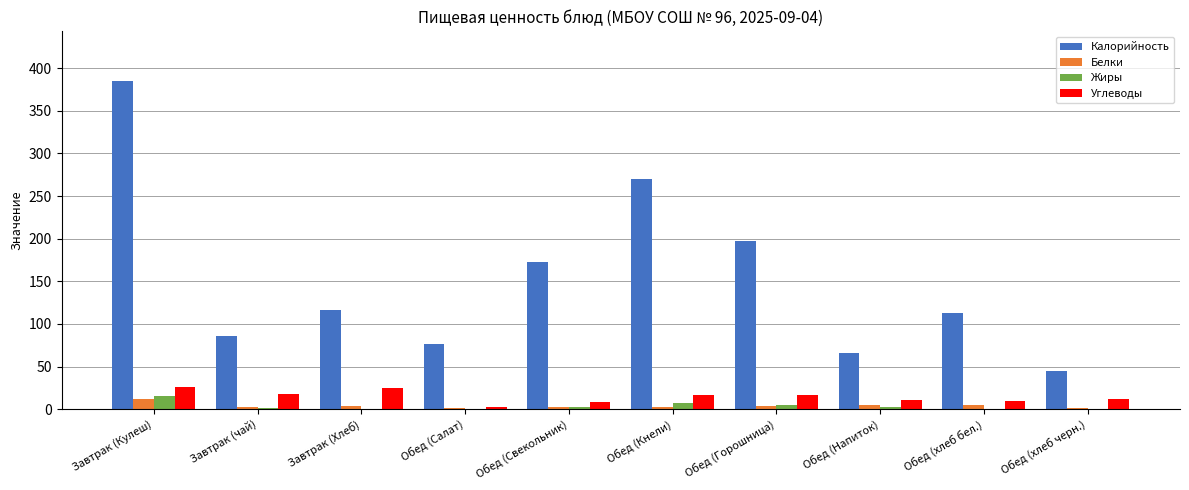

The value of Белки at Обед (Свекольник) is 2.4. True or false?

True